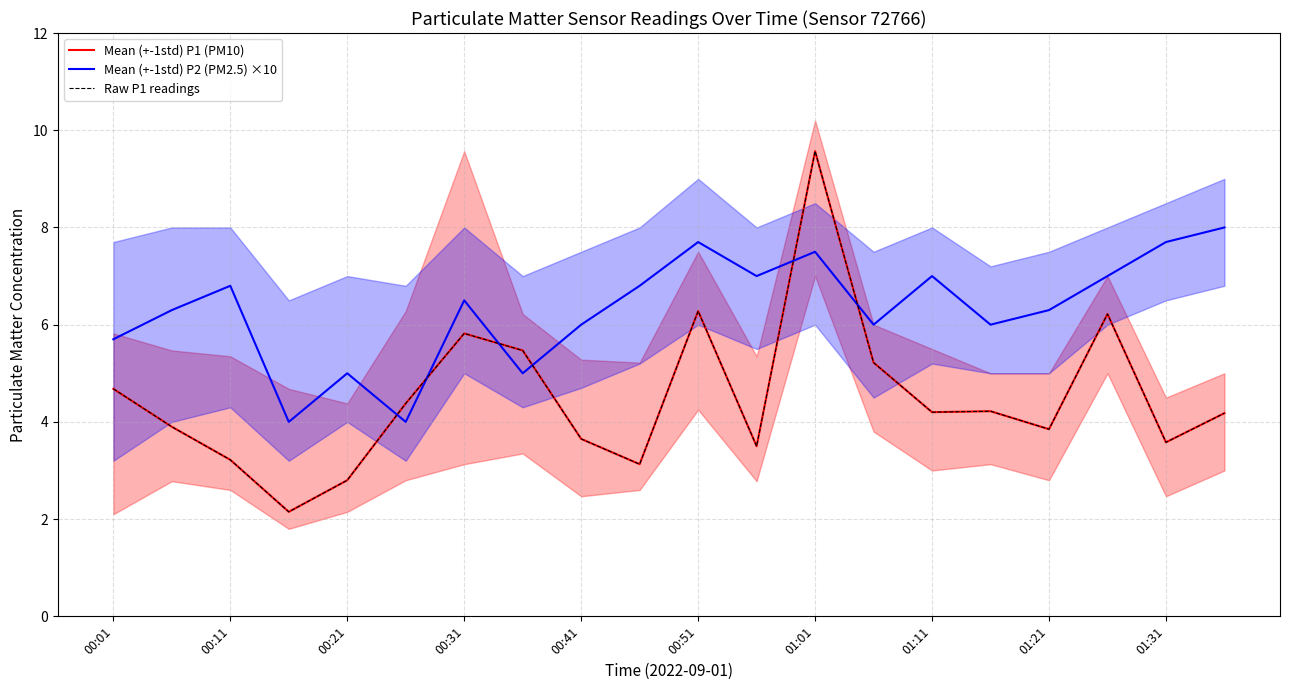

True or false: Raw P1 readings has a value of 9.6 at 01:01.

True